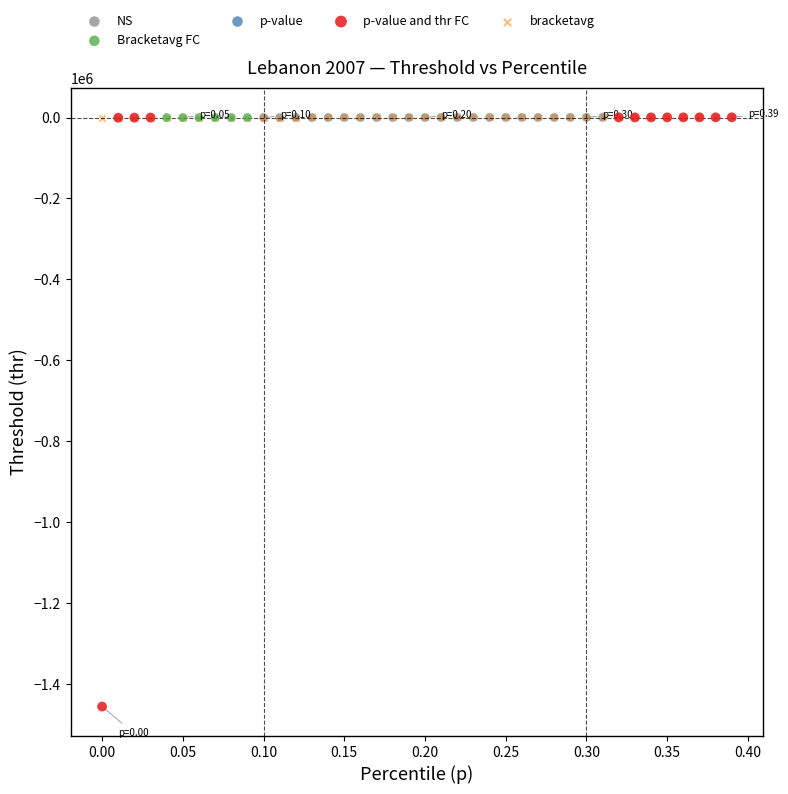

Which series has the widest spread of Y values?

p-value and thr FC